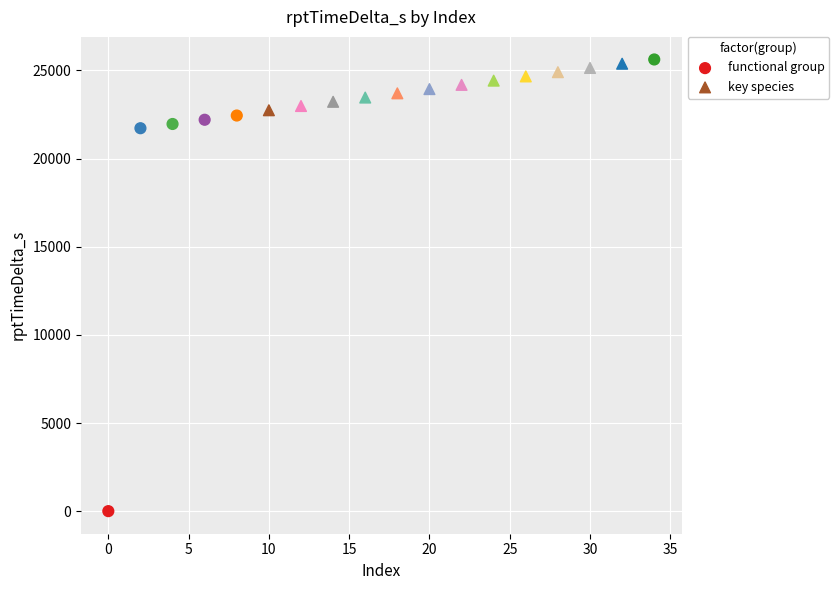

What are all the series names shown in the legend?

functional group, key species